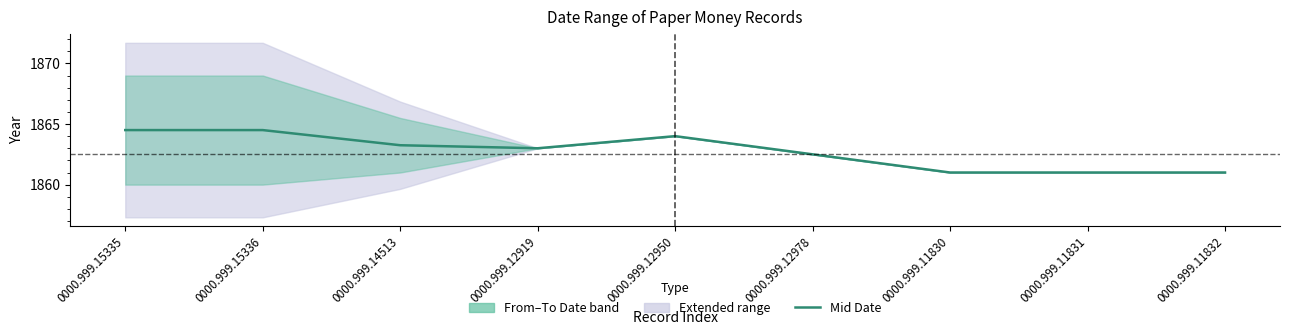

True or false: the data shows 1863.0 at 0000.999.12919.

True